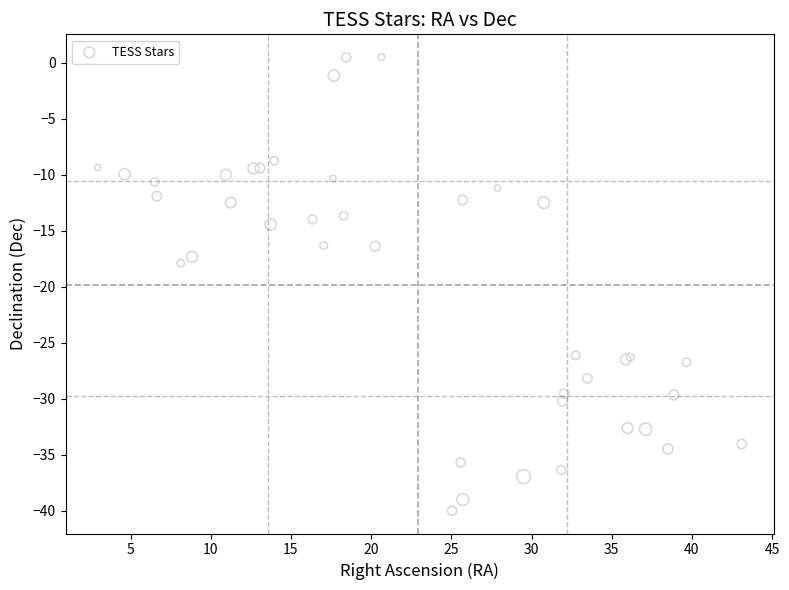

What Y value in the scatter plot is closest to -19?

-17.9